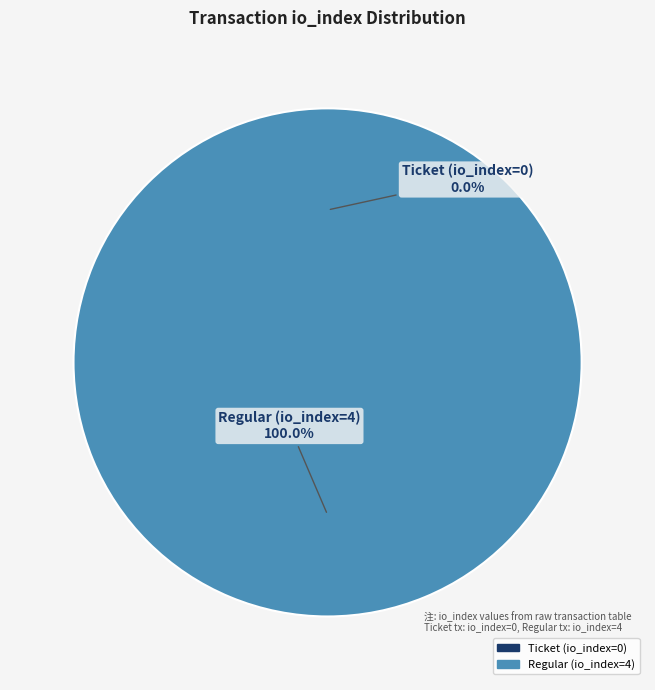

How many segments does this pie chart have?

2